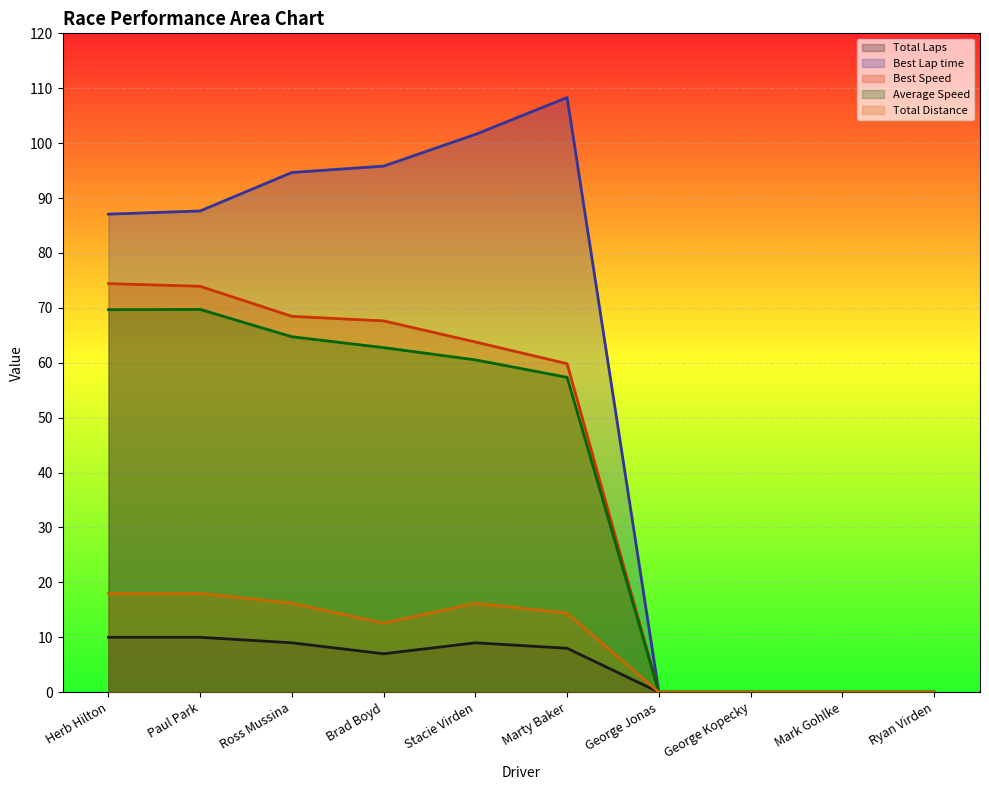

At which label does Total Laps first exceed 8?

Herb Hilton